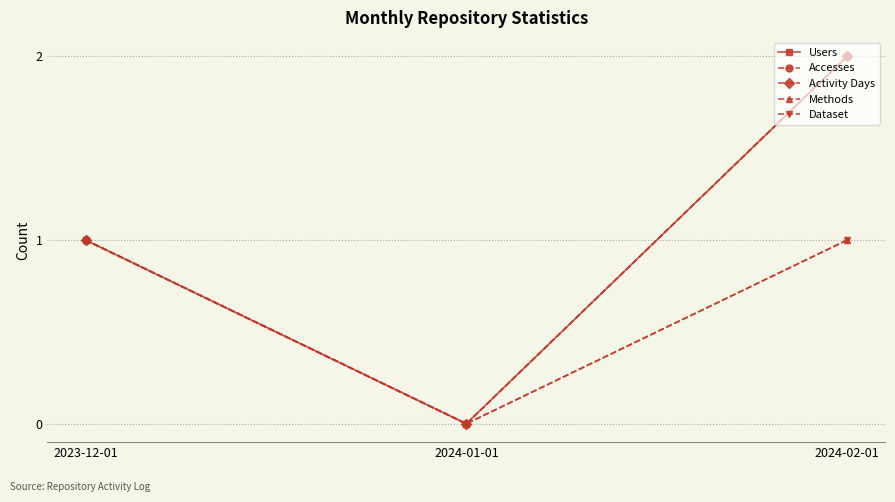

Does the chart display data point markers on the line(s)?

Yes